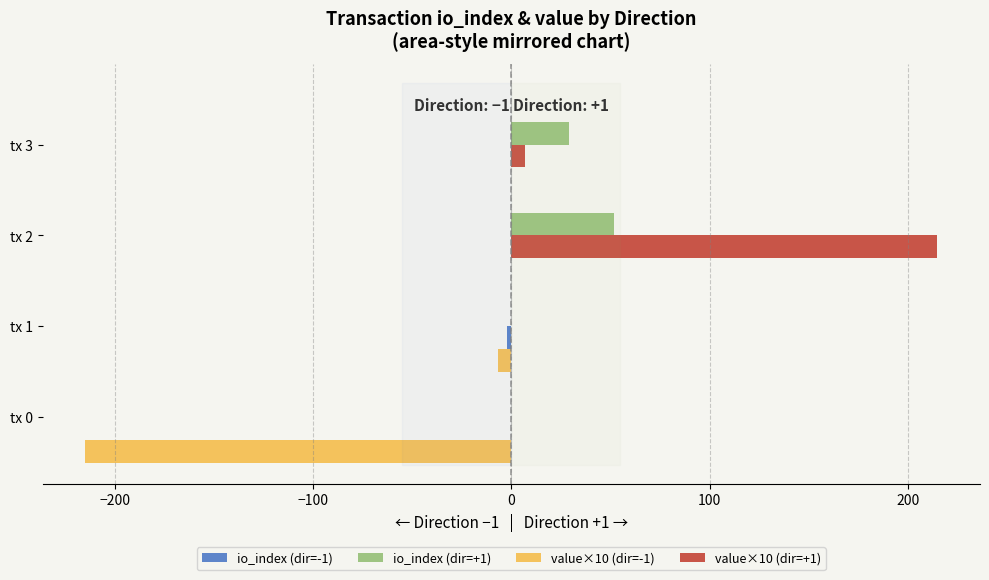

How many series are shown in this chart?

4